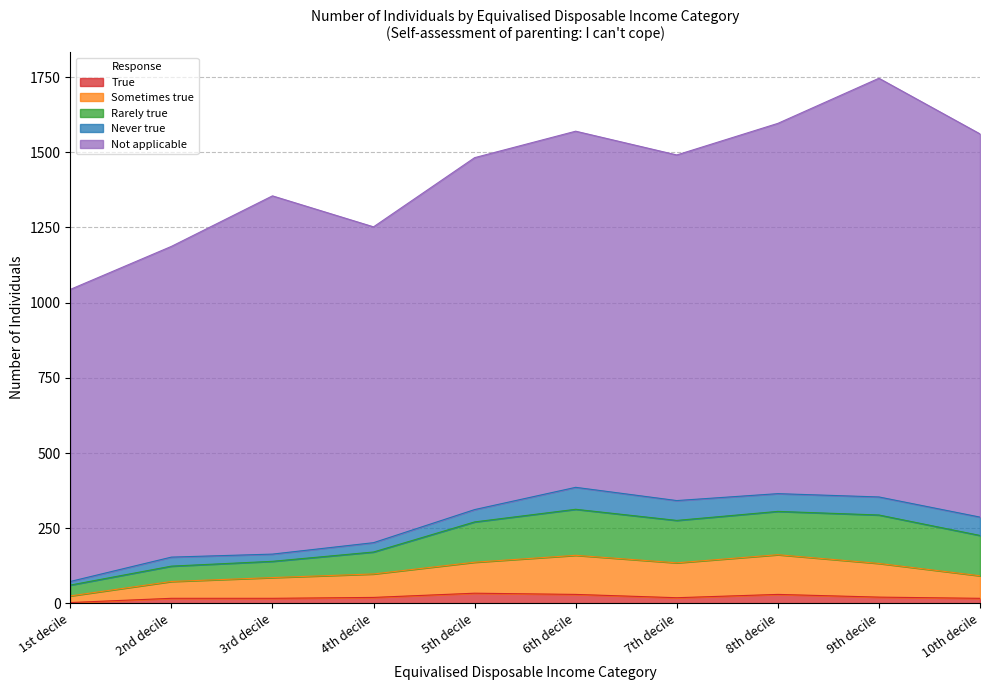

At which category is the sum across all series the highest?

9th decile